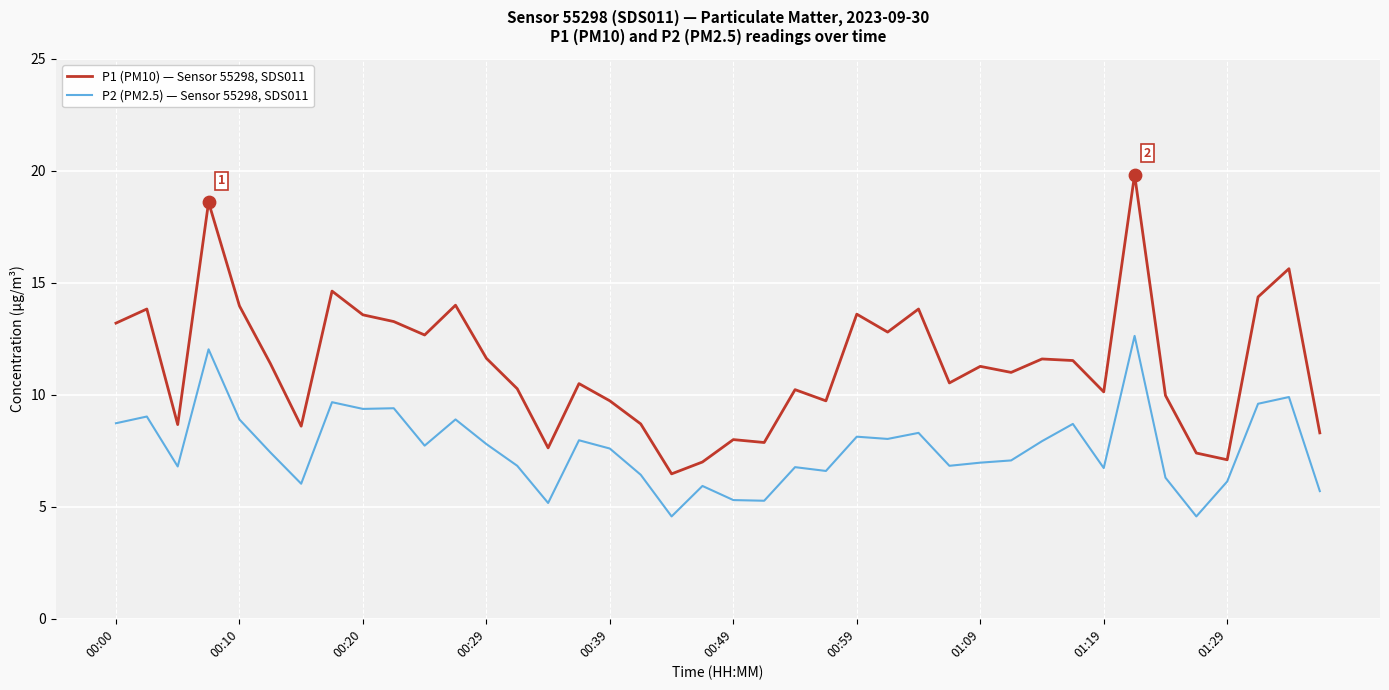

Which series has the largest total across all categories?

P1 (PM10) — Sensor 55298, SDS011